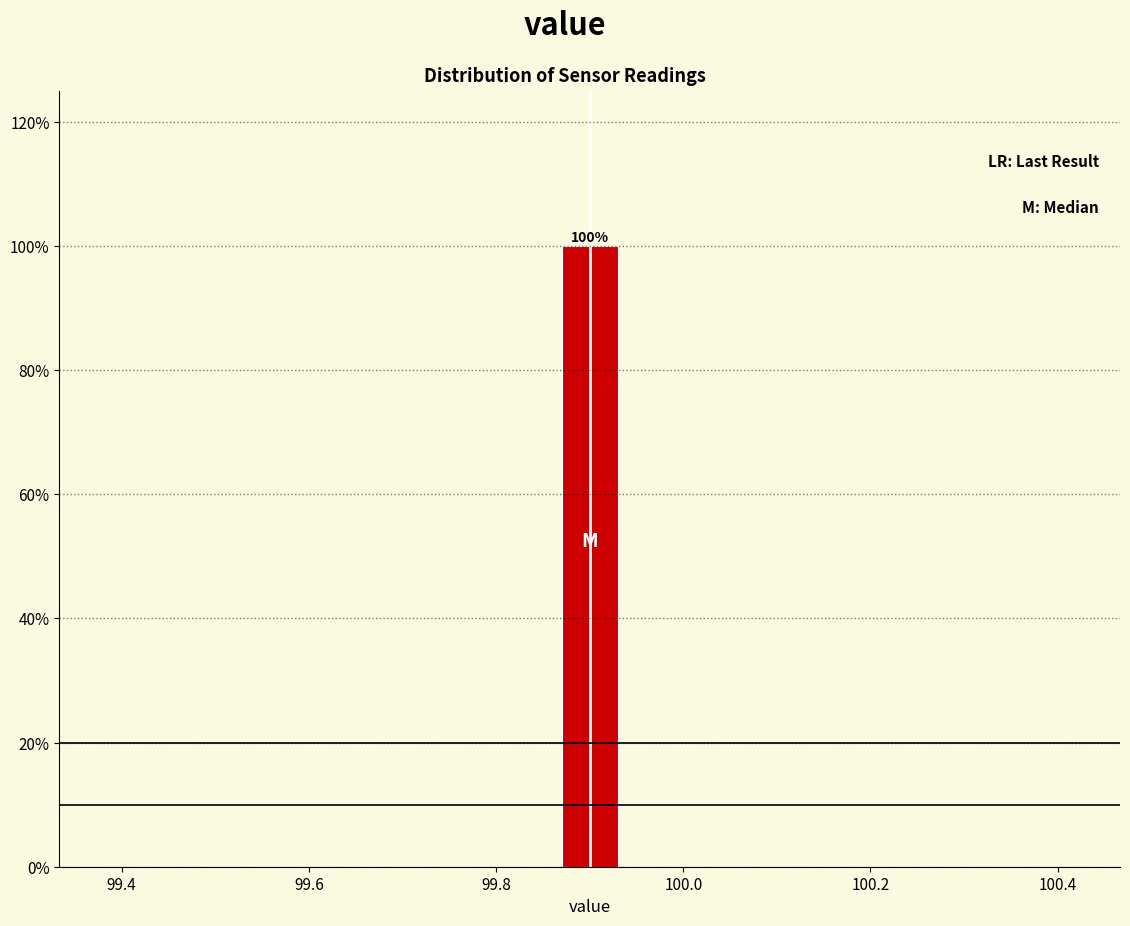

Around what value on the x-axis is the tallest bar? Give the approximate position of its centre, as read against the axis.

99.90